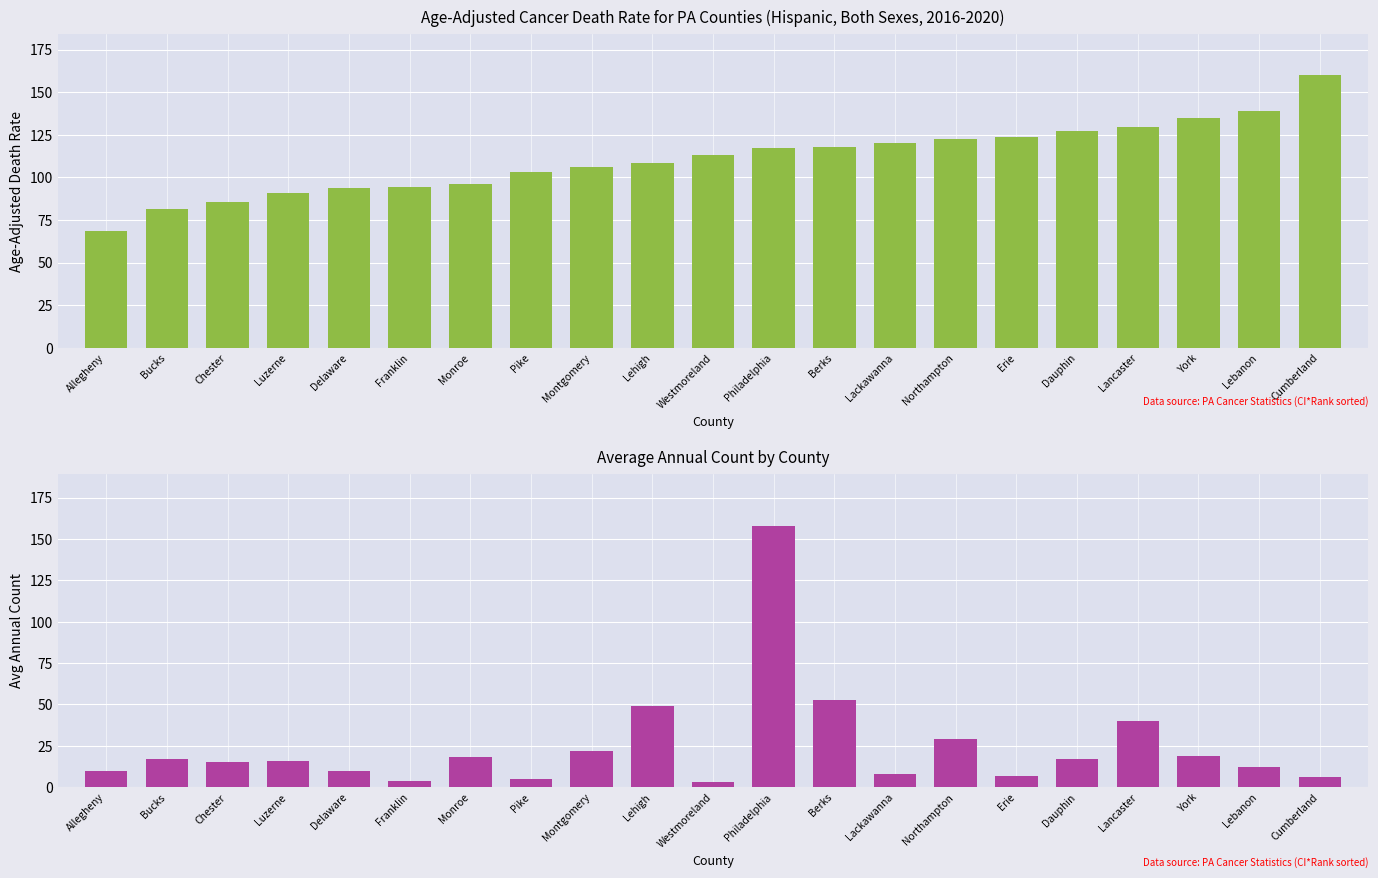

Where is Average Annual Count nearest to the value 80?

Berks